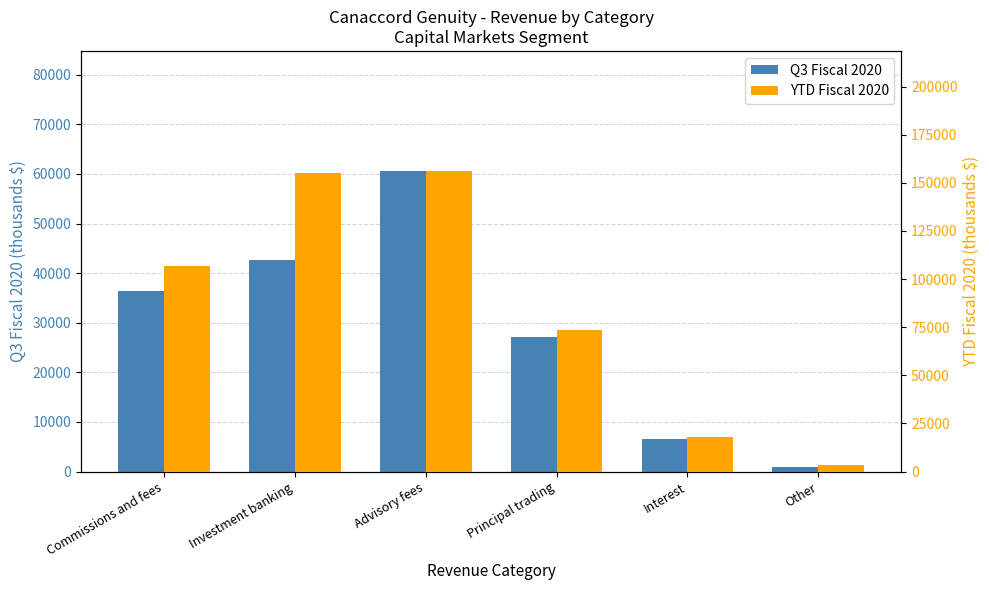

What is the value of the Q3 Fiscal 2020 bar at the 5th from the left?

6563